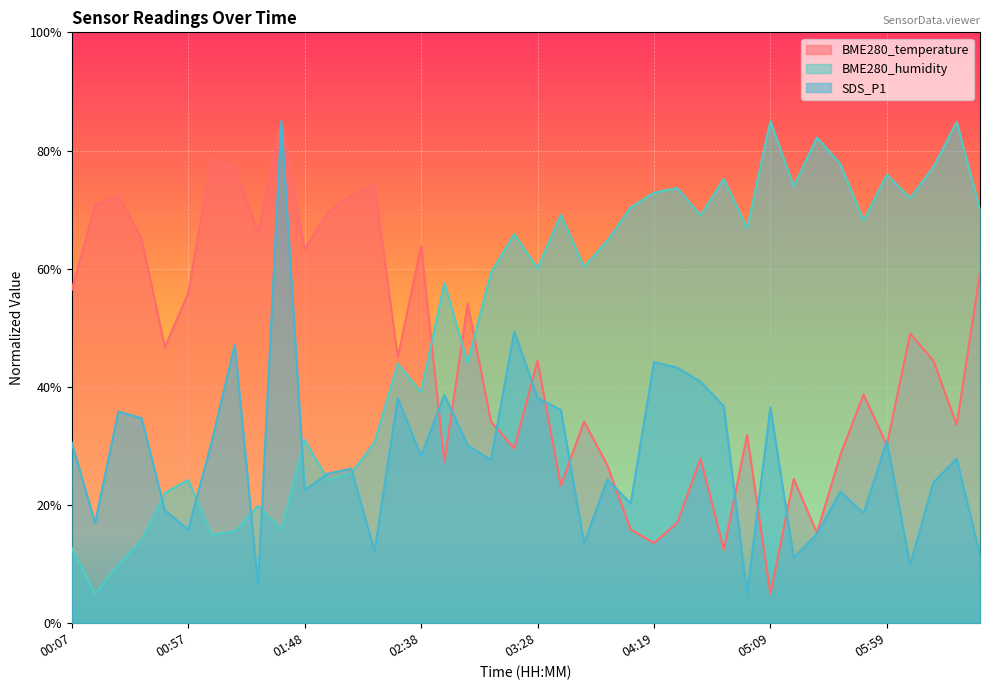

Which series has the largest range (max minus min)?

BME280_temperature